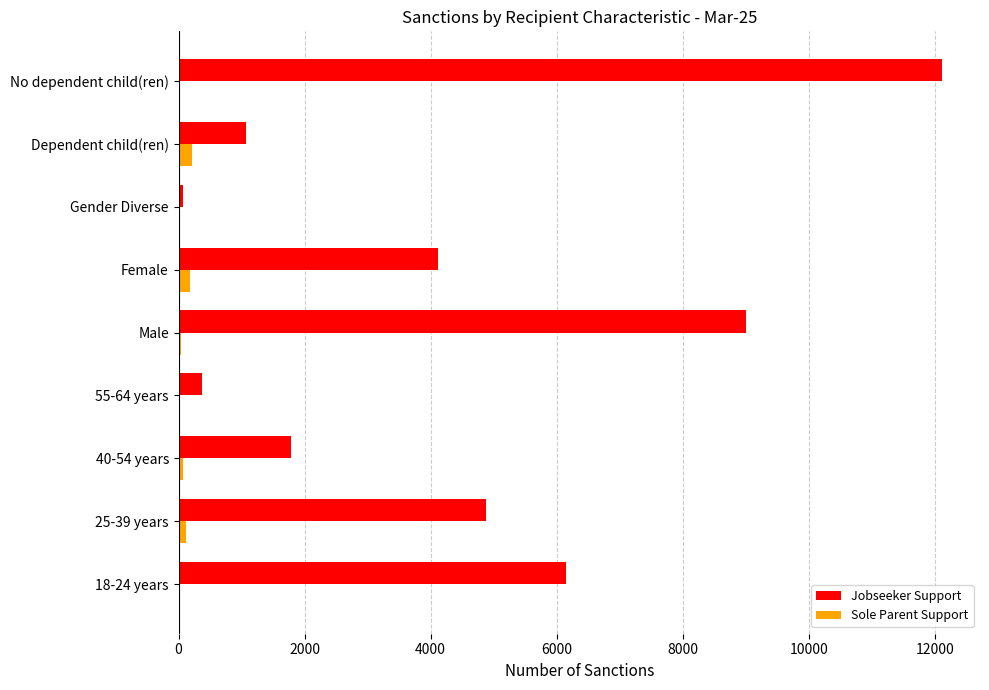

The value of Jobseeker Support at 18-24 years is 8850. True or false?

False